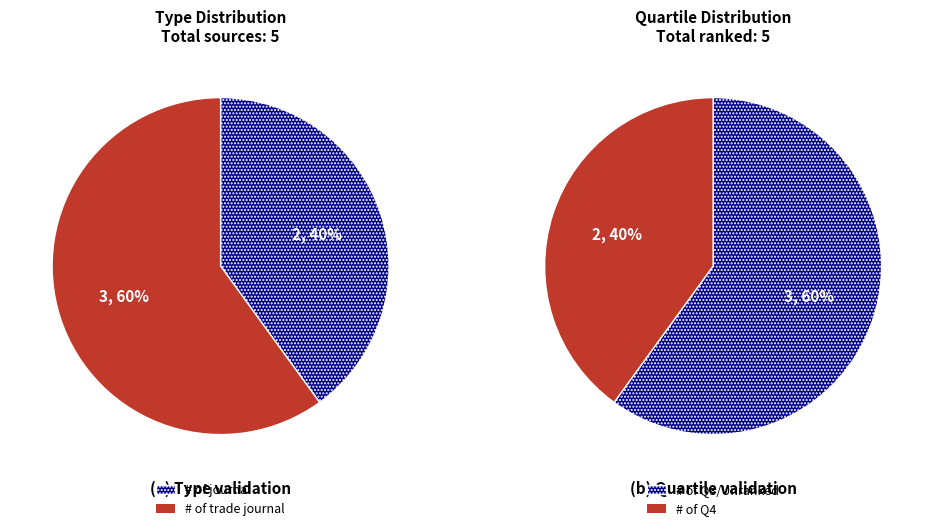

Which series has the widest spread of values?

trade journal